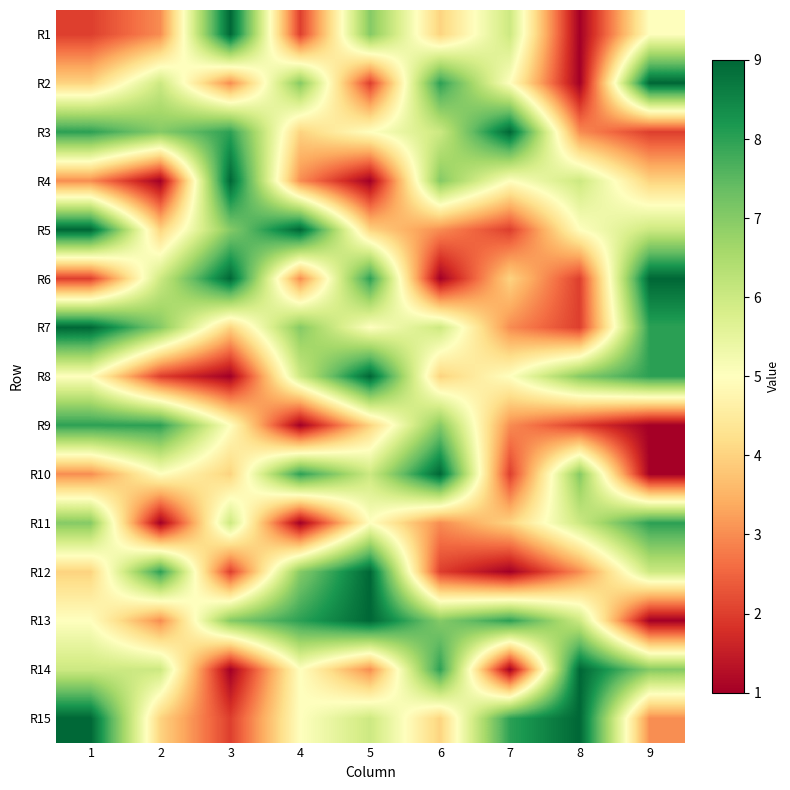

Reading left to right, transcribe all the data shown in this chart.

R1: 1=2	2=3	3=9	4=2	5=7	6=4	7=6	8=1	9=5
R2: 1=4	2=6	3=3	4=7	5=2	6=8	7=5	8=1	9=9
R3: 1=8	2=7	3=8	4=4	5=5	6=6	7=9	8=3	9=2
R4: 1=3	2=1	3=9	4=3	5=1	6=7	7=5	8=6	9=4
R5: 1=9	2=4	3=7	4=9	5=4	6=3	7=2	8=5	9=6
R6: 1=2	2=6	3=9	4=3	5=8	6=1	7=4	8=2	9=9
R7: 1=9	2=7	3=4	4=7	5=5	6=6	7=3	8=2	9=8
R8: 1=5	2=2	3=1	4=6	5=9	6=4	7=5	8=7	9=8
R9: 1=8	2=8	3=5	4=1	5=4	6=7	7=3	8=2	9=1
R10: 1=3	2=5	3=4	4=8	5=6	6=9	7=2	8=7	9=1
R11: 1=7	2=1	3=6	4=1	5=5	6=3	7=4	8=6	9=8
R12: 1=4	2=8	3=2	4=7	5=9	6=2	7=1	8=3	9=6
R13: 1=5	2=3	3=7	4=8	5=9	6=7	7=8	8=6	9=1
R14: 1=6	2=6	3=1	4=5	5=3	6=8	7=1	8=9	9=7
R15: 1=9	2=4	3=2	4=5	5=6	6=4	7=8	8=9	9=3